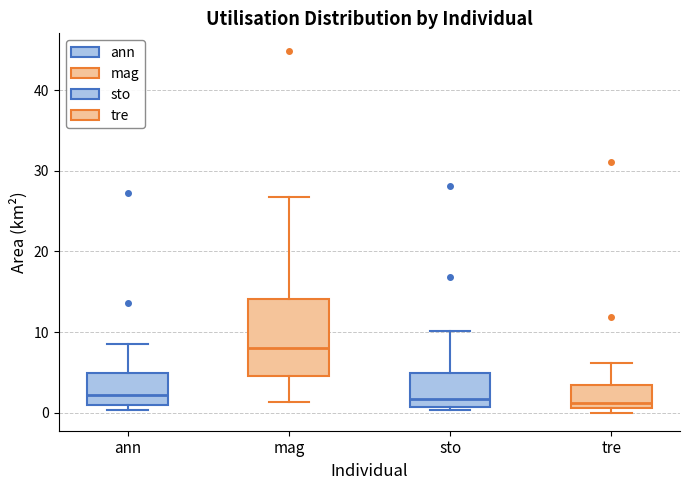

Reading left to right, read every box against the y-axis: the position of its median line, the range the box covers, and the ends of its whiskers. The values are not printed on the chart, so give them approximately, as read against the axis.

ann: median 2, box 1 to 5, whiskers 0 to 9
mag: median 8, box 5 to 14, whiskers 1 to 27
sto: median 2, box 1 to 5, whiskers 0 to 10
tre: median 1 (just above the box's lower edge), box 1 to 3, whiskers 0 to 6